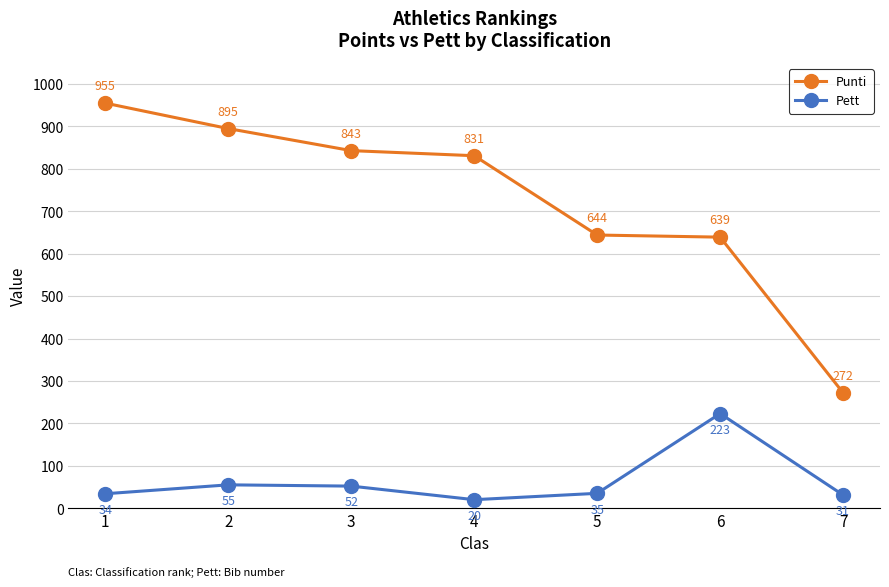

True or false: Pett and Punti cross at least once.

False